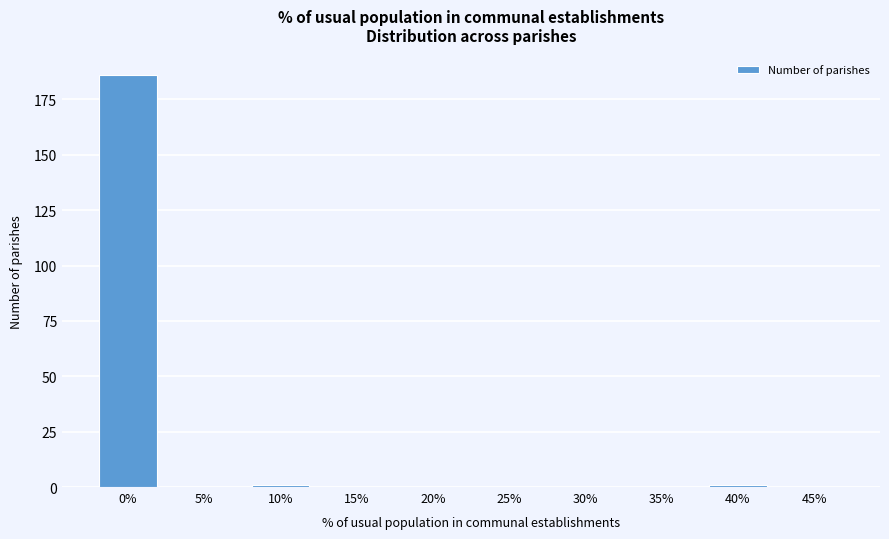

Reading left to right, extract all data points from this chart.

0%=186	5%=0	10%=1	15%=0	20%=0	25%=0	30%=0	35%=0	40%=1	45%=0